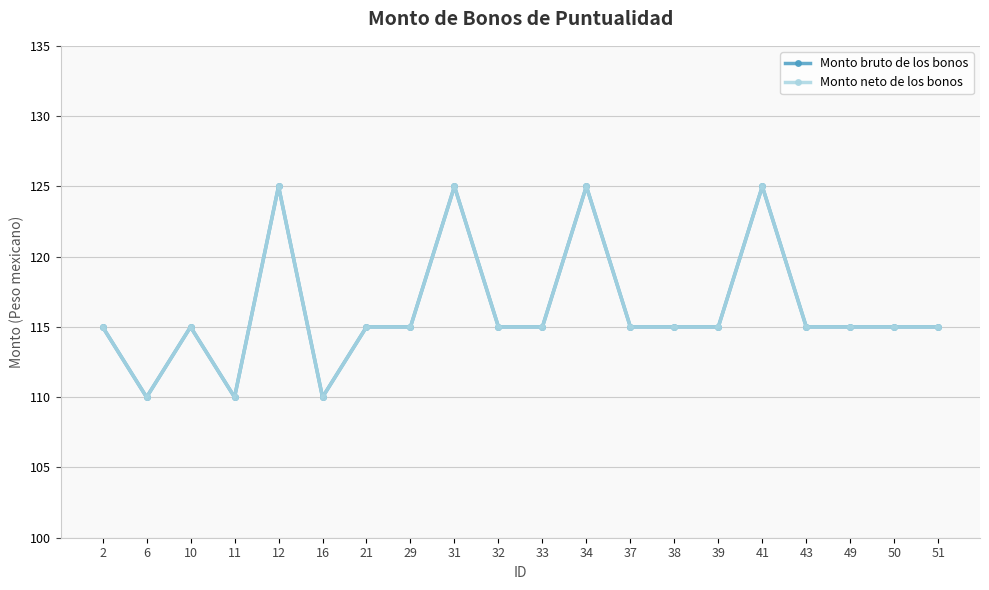

How many lines are shown in the chart?

2